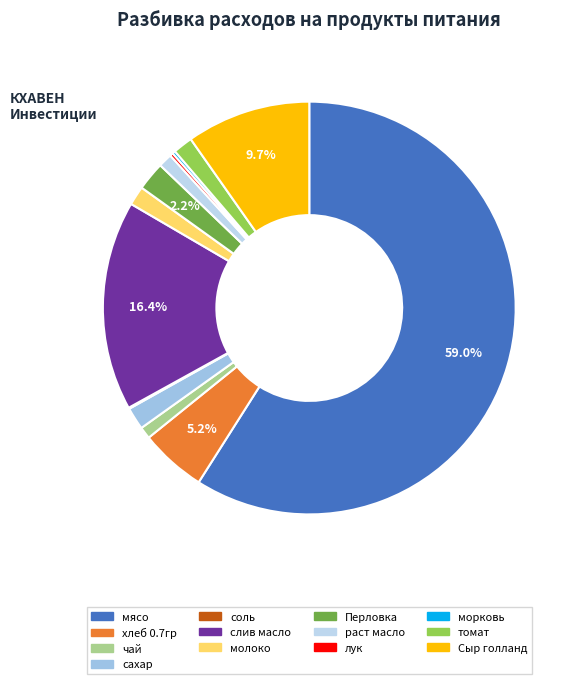

To the nearest percent, what is the combined percentage of чай and молоко?

2%